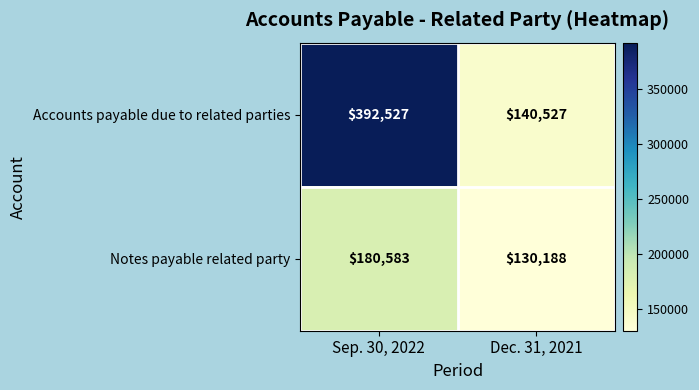

What is the difference between the highest and lowest values at Dec. 31, 2021?

10339